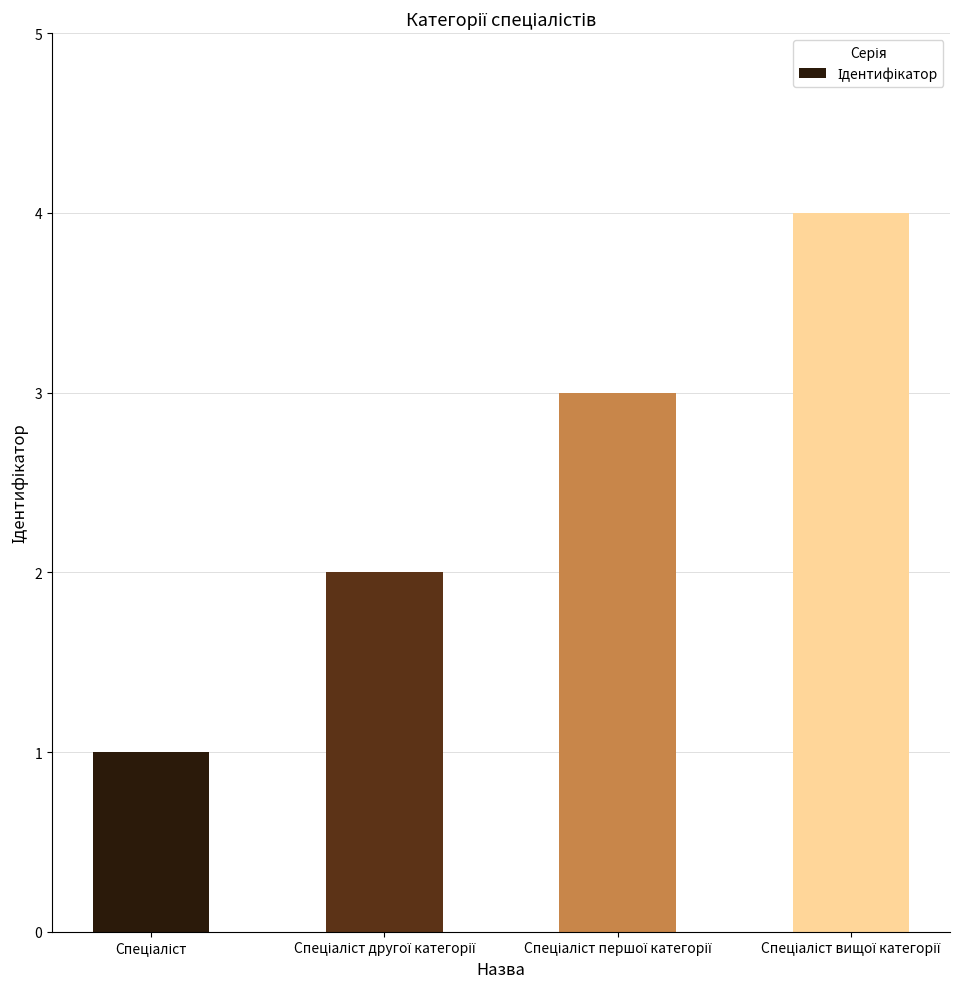

What is the sum of all values?

10